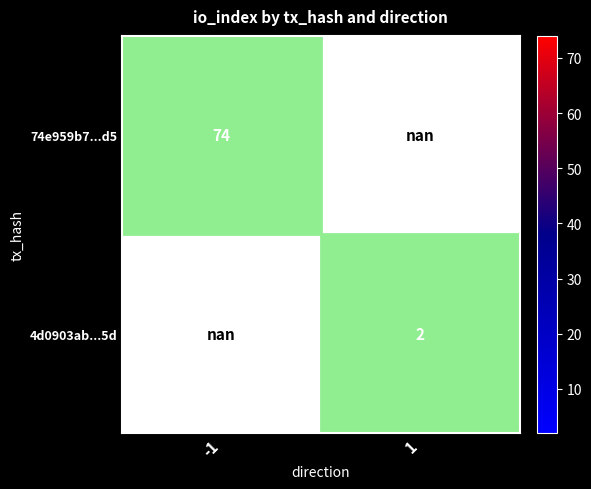

True or false: 74e959b7...d5 has a value of 74.0 at -1.

True